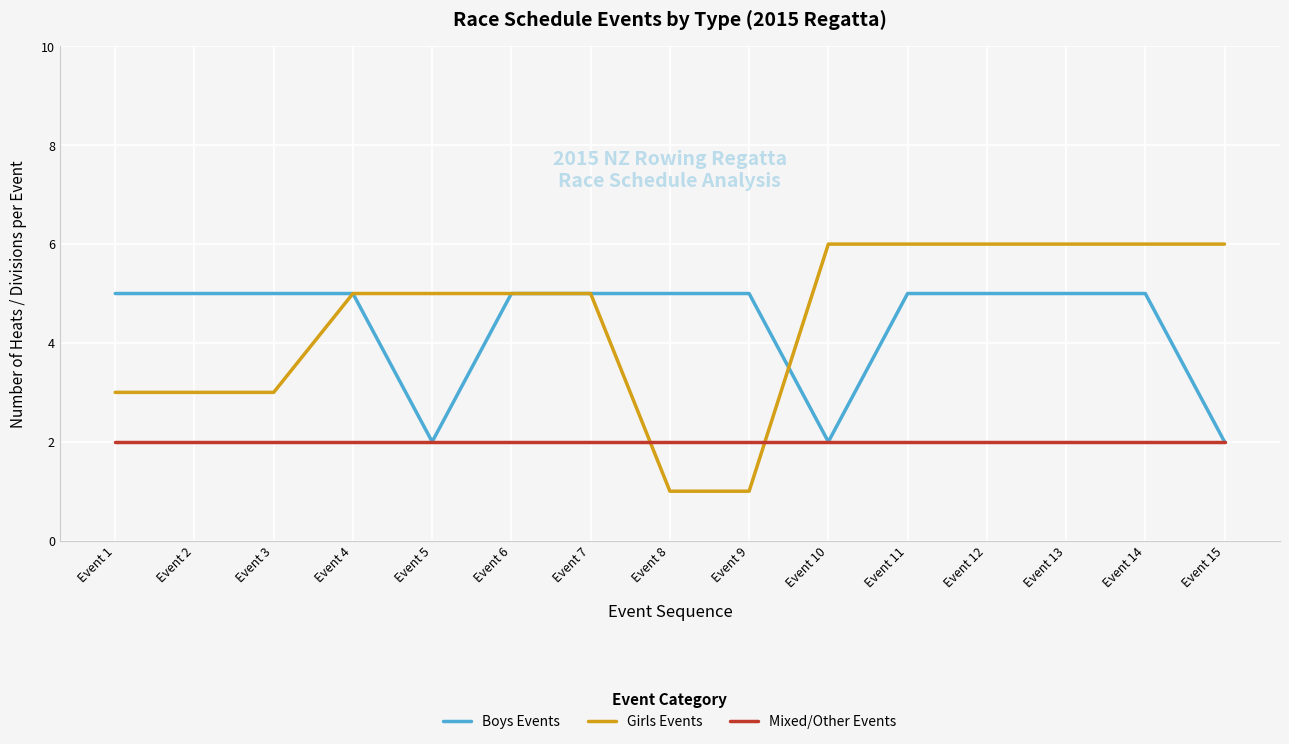

What are all the series names shown in the legend?

Boys Events, Girls Events, Mixed/Other Events